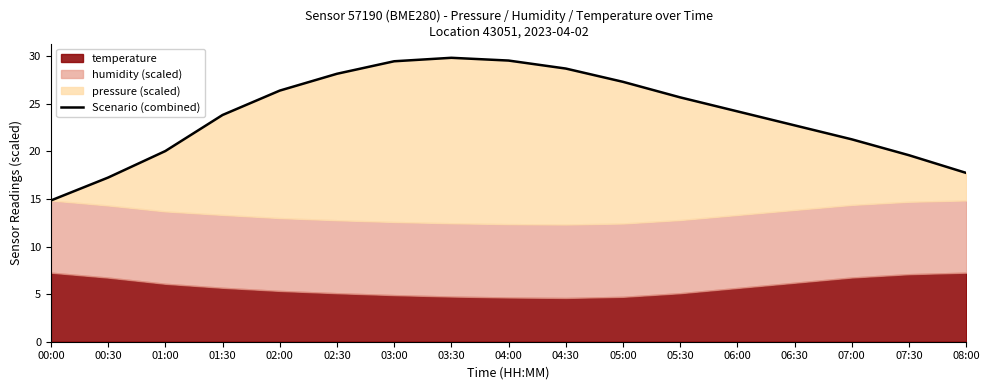

List the labels in order of value, largest first.

03:30, 04:00, 03:00, 04:30, 02:30, 05:00, 02:00, 05:30, 06:00, 01:30, 06:30, 07:00, 01:00, 07:30, 08:00, 00:30, 00:00